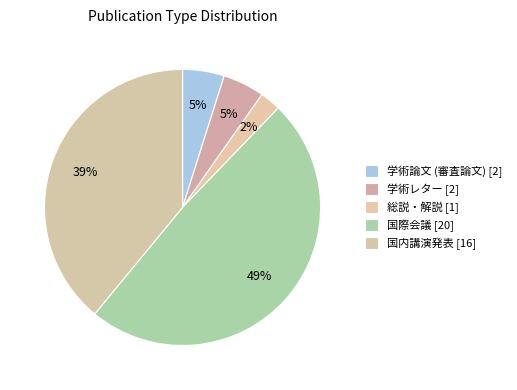

How many segments does this pie chart have?

5